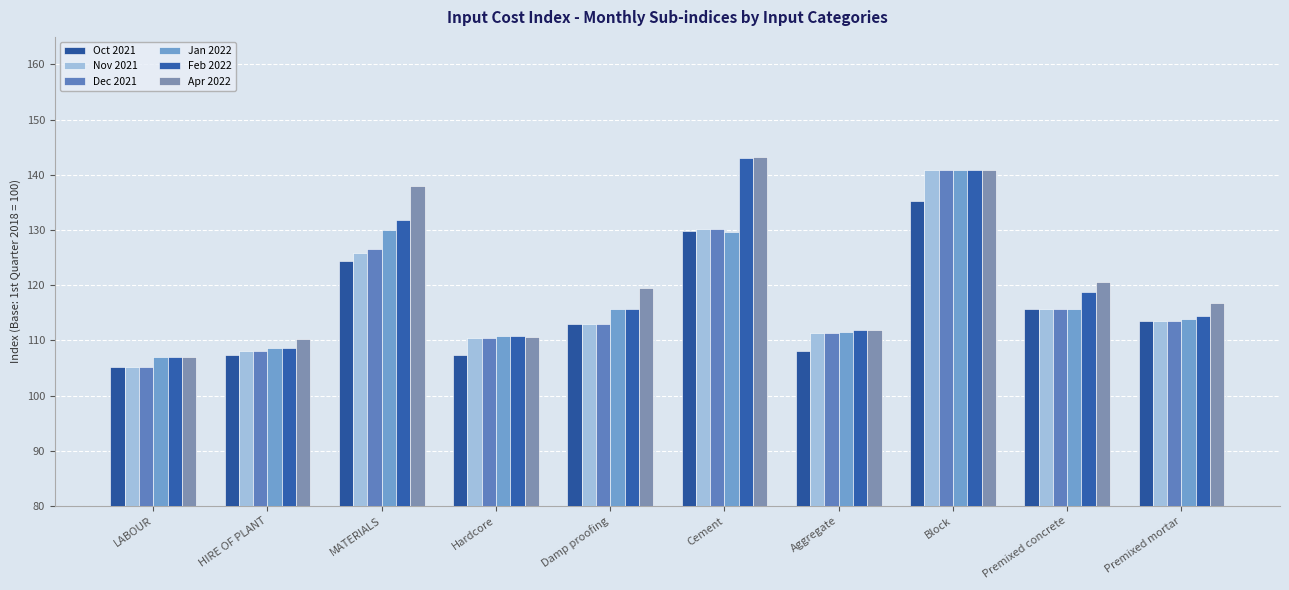

What is the difference between the highest and lowest values at LABOUR?

1.9